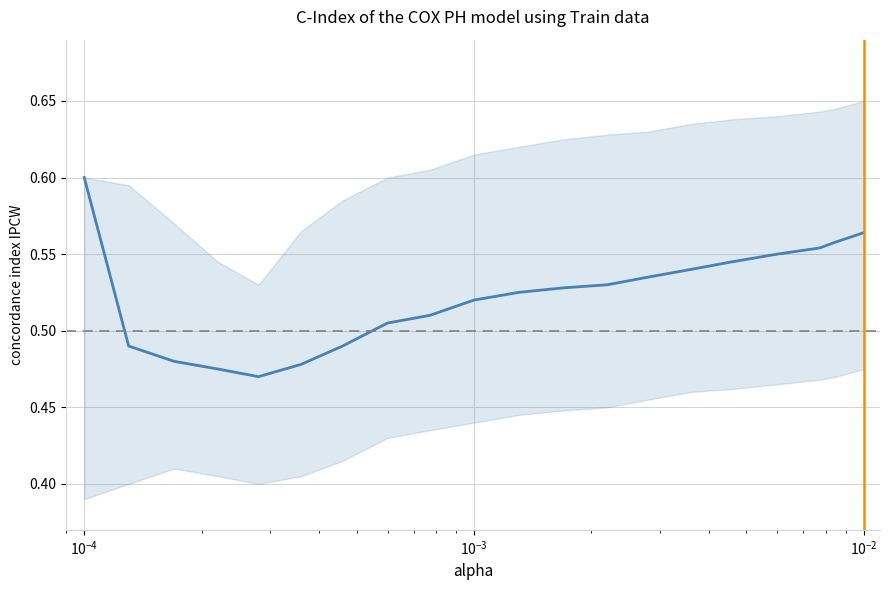

How many points are lower than both their immediate neighbors (excluding endpoints)?

1